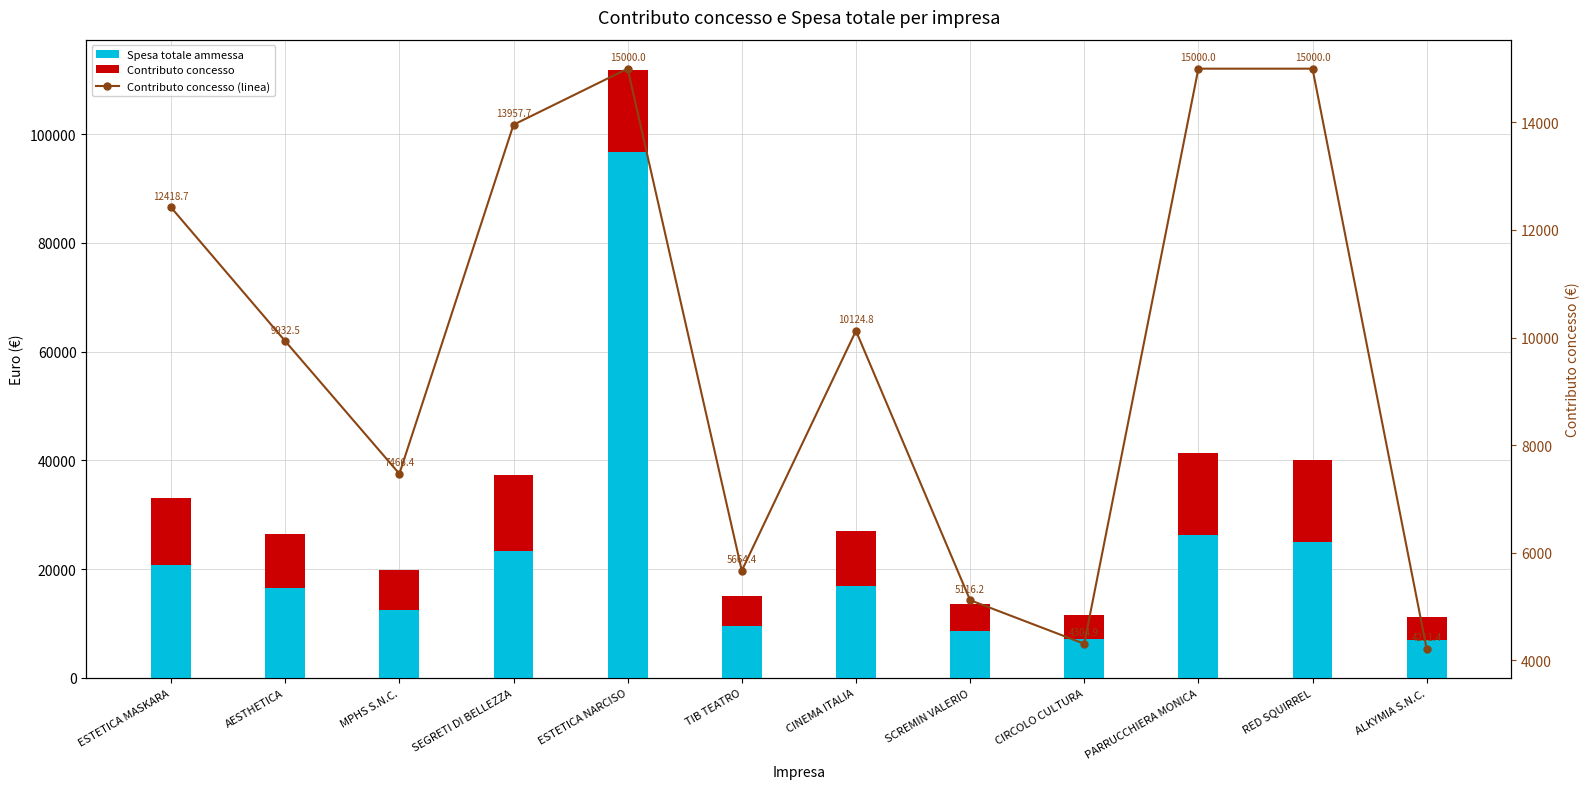

At ESTETICA MASKARA, list the series in order from smallest to largest.

Contributo concesso, Contributo concesso (linea), Spesa totale ammessa